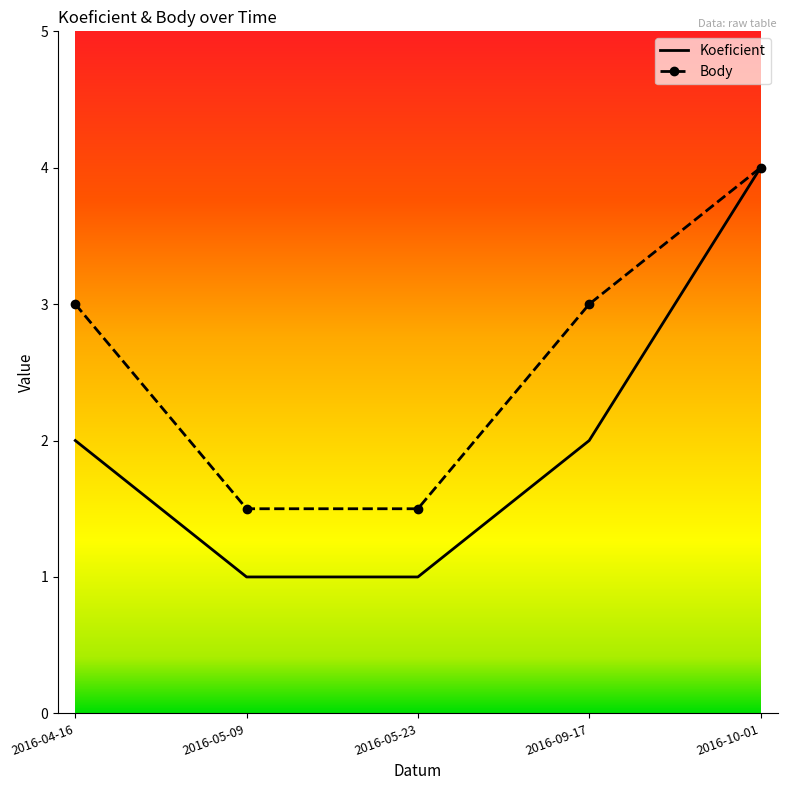

True or false: Koeficient has a value of 0.6 at 2016-05-09.

False